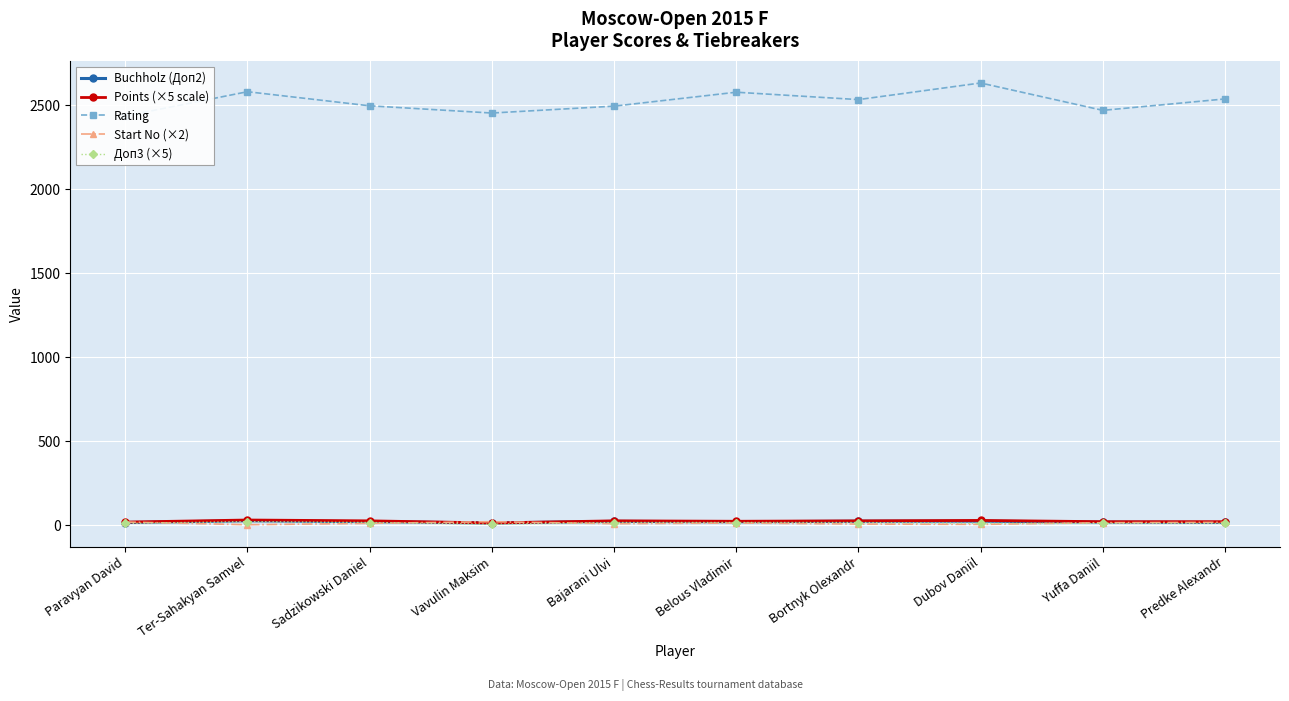

True or false: Доп3 (×5) and Rating intersect in this chart.

False